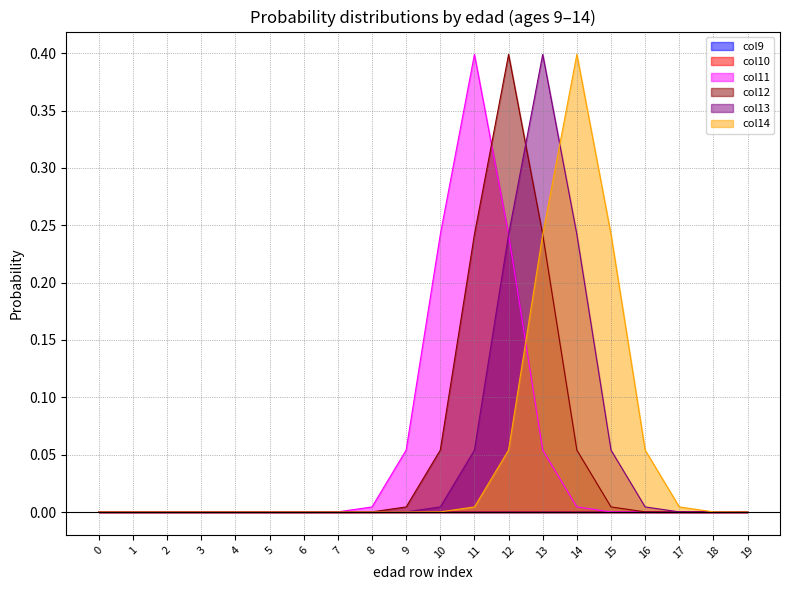

Count the number of data series in this chart.

6